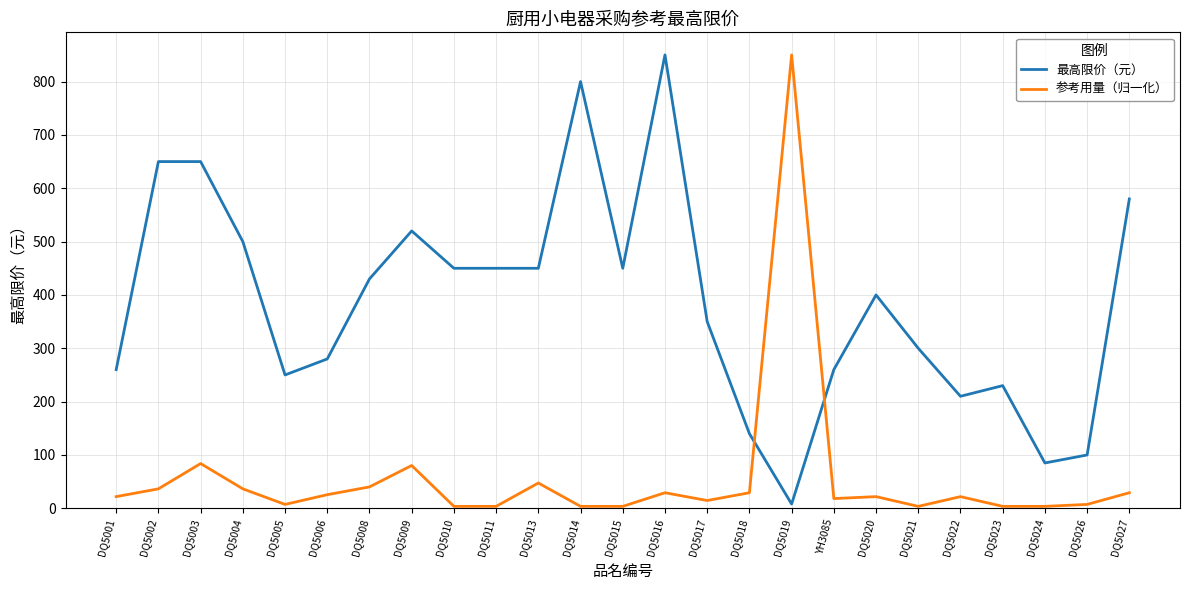

True or false: 参考用量（归一化） has a value of 21.9 at DQ5001.

True